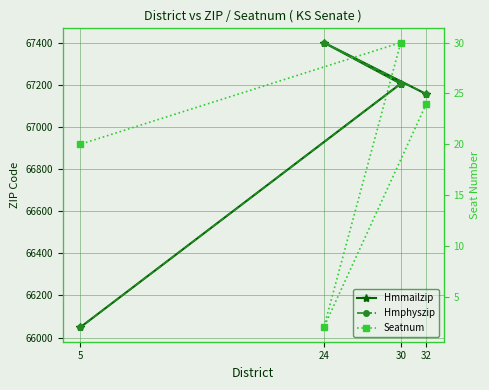

What are all the series names shown in the legend?

Hmmailzip, Hmphyszip, Seatnum